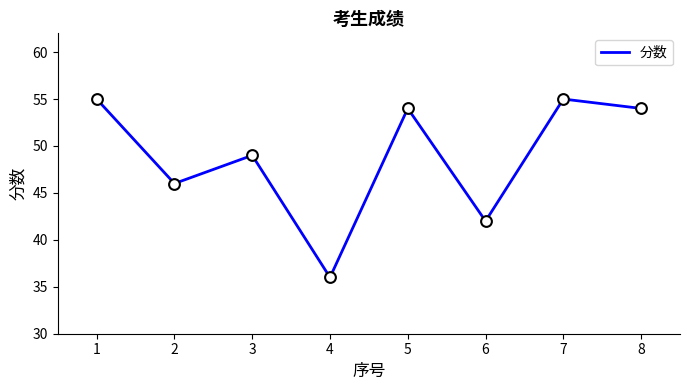

What is the change in value from 1 to 6?

-13